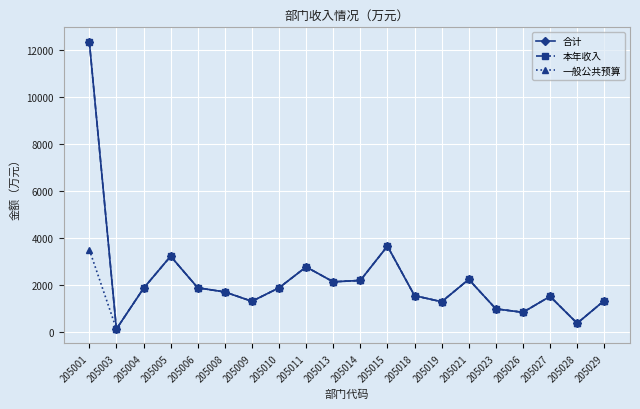

In 合计, how many points are higher than both neighbors (excluding endpoints)?

5